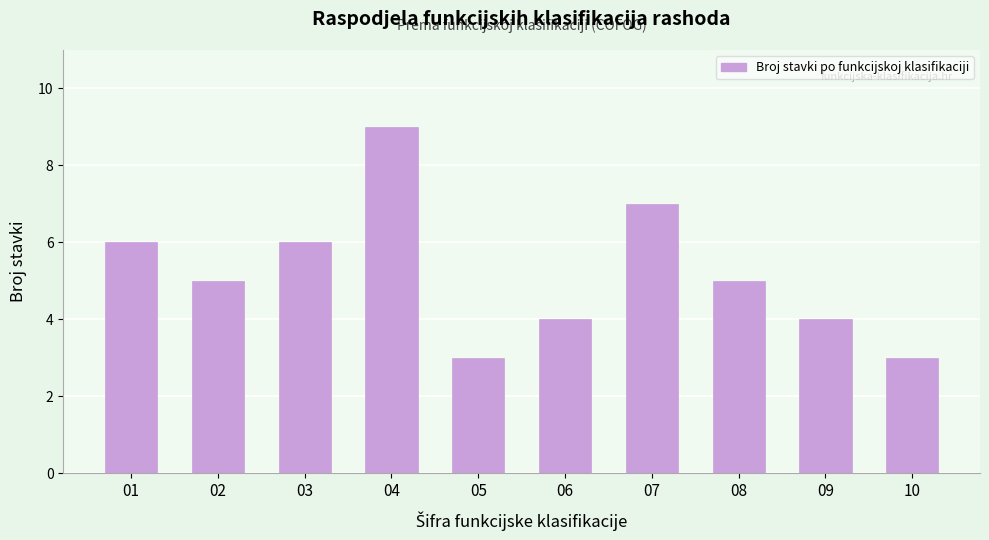

Reading right to left, transcribe all the data shown in this chart.

3	4	5	7	4	3	9	6	5	6